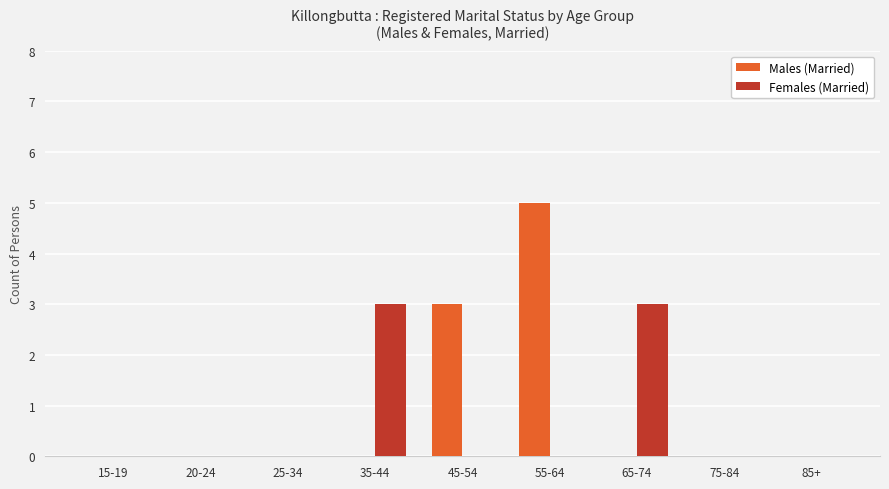

Between 20-24 and 45-54, which series saw the biggest shift?

Males (Married)